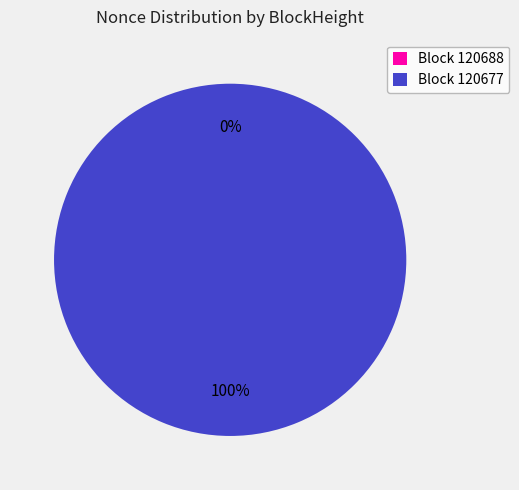

To the nearest percent, what is the combined percentage of 120688 and 120677?

100%